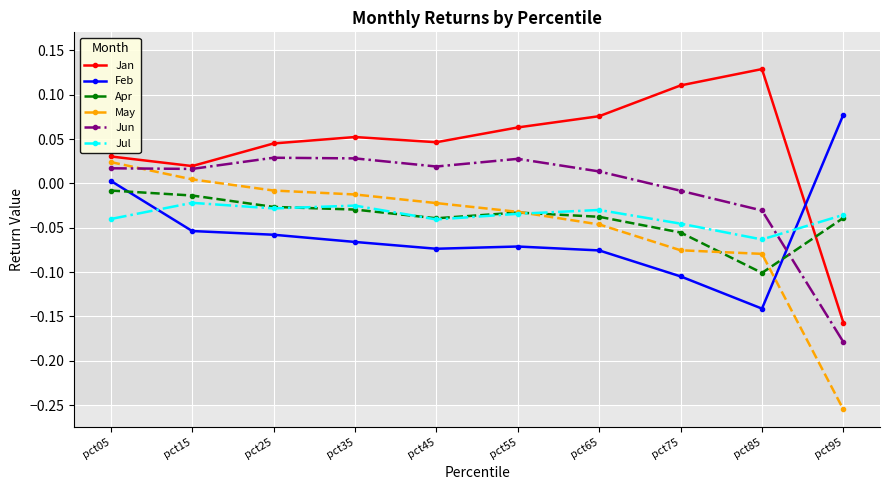

True or false: May has more than 2 points higher than both neighbors.

False